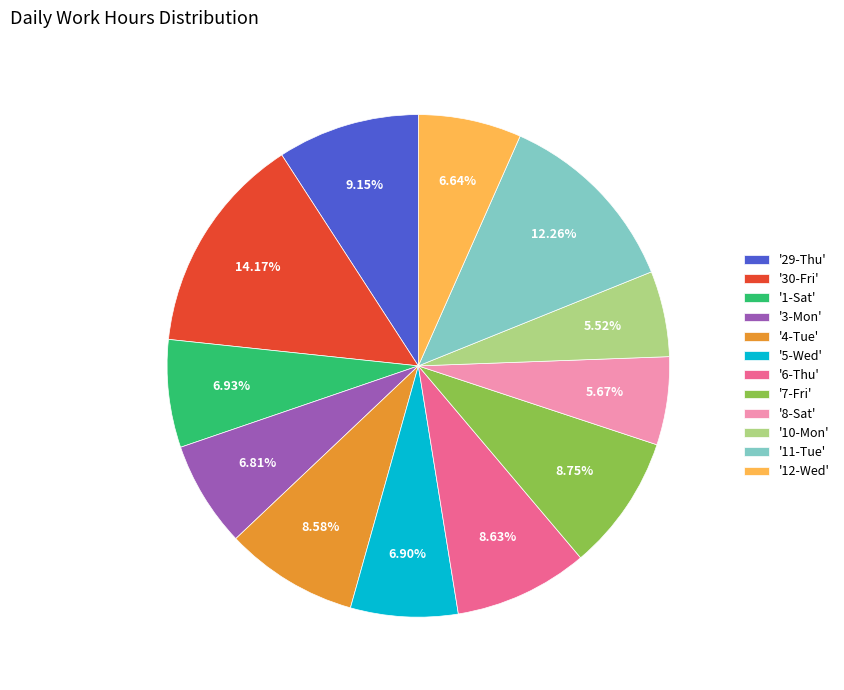

Combined, do '8-Sat' and '5-Wed' account for over 50%?

No